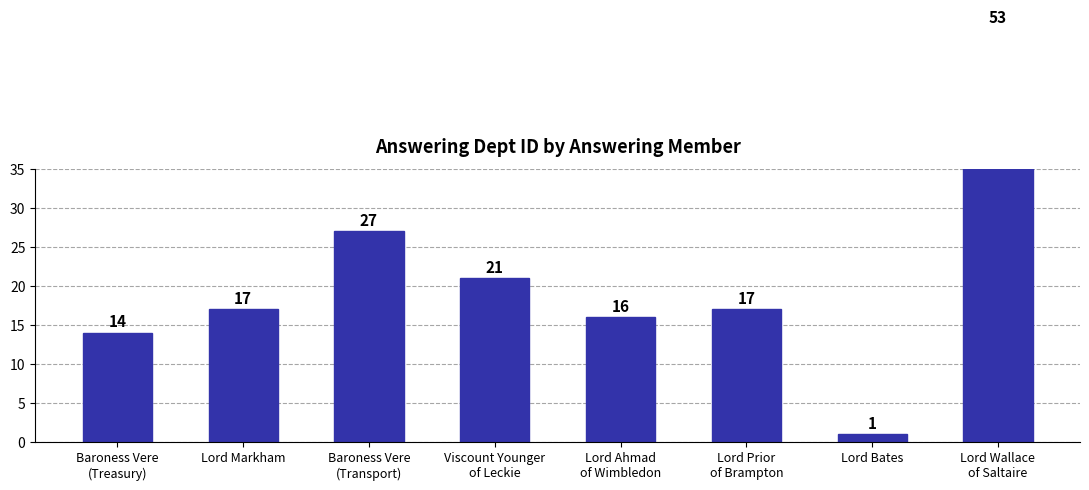

Where does the data first go above 17?

Baroness Vere
(Transport)